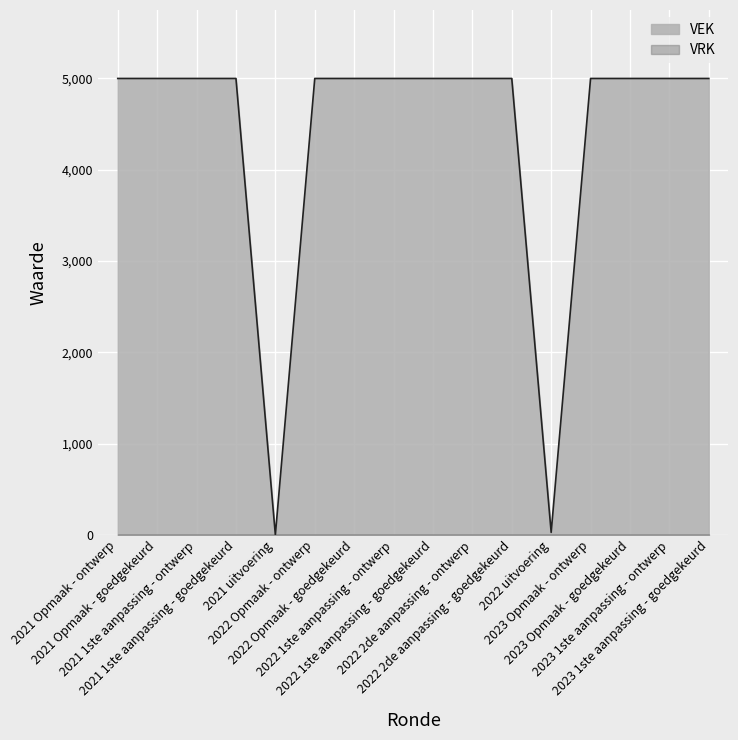

Between 2022 2de aanpassing - ontwerp and 2022 1ste aanpassing - goedgekeurd, which is larger?

2022 2de aanpassing - ontwerp